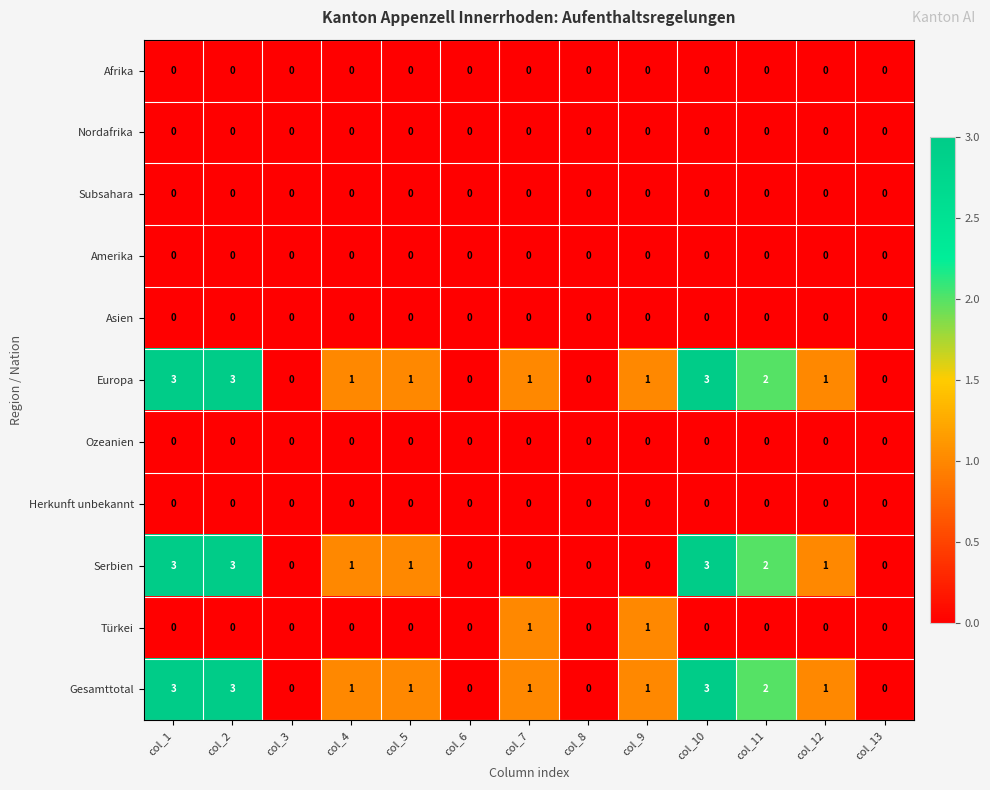

The value of Gesamttotal at col_9 is 1. True or false?

True